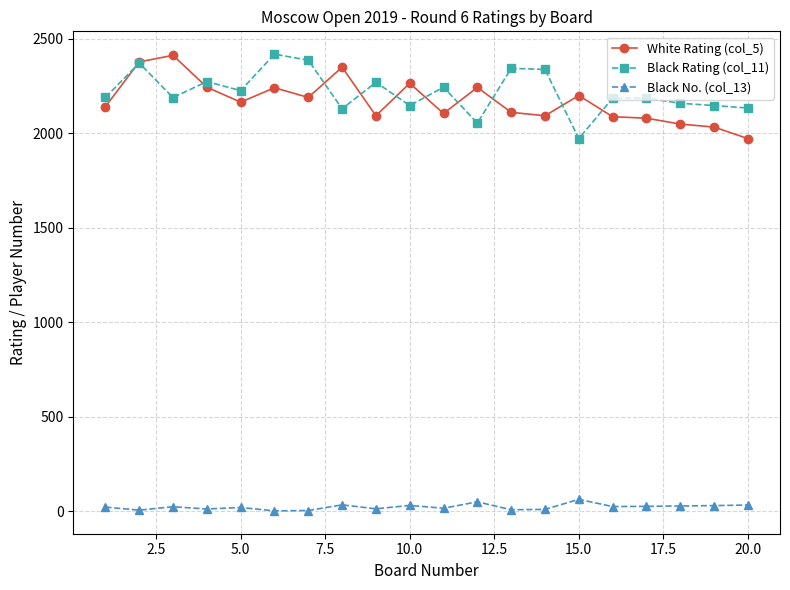

True or false: Black Rating (col_11) and Black No. (col_13) intersect in this chart.

False